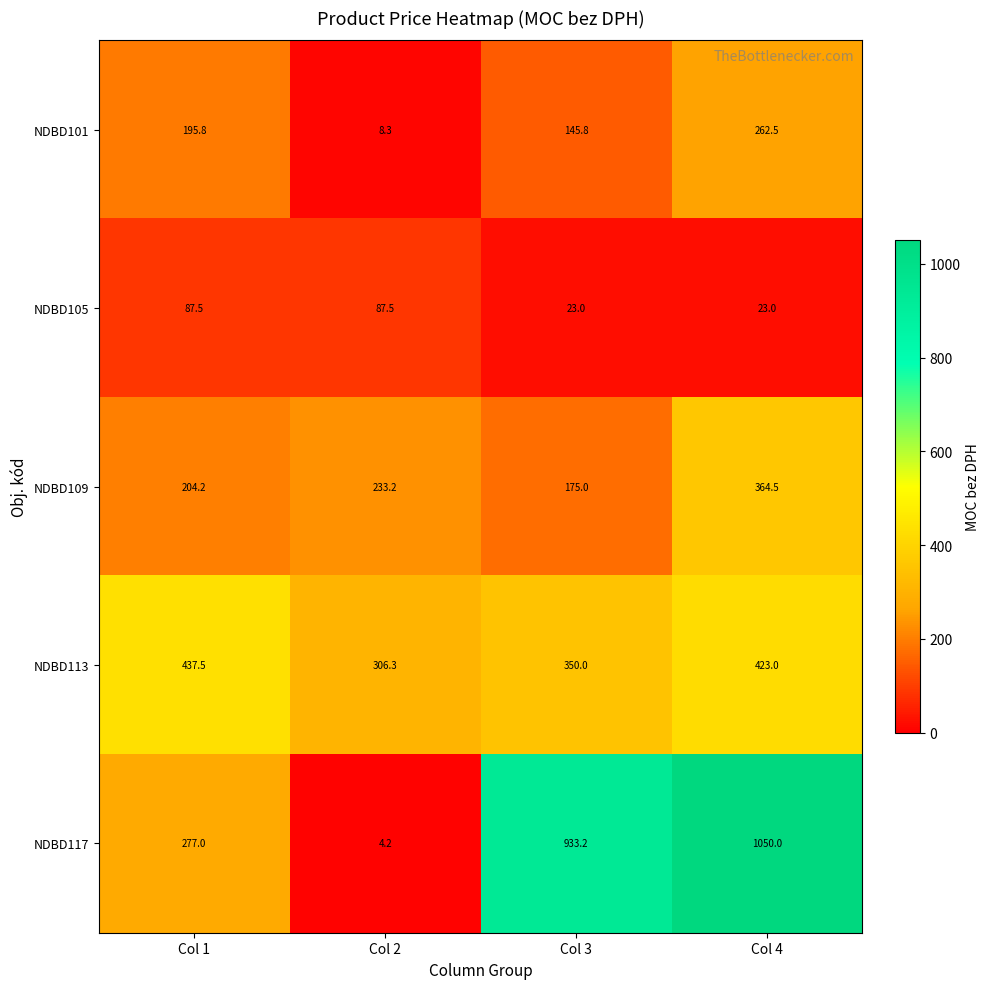

Is it true that NDBD117 equals 454.4 at Col 3?

False